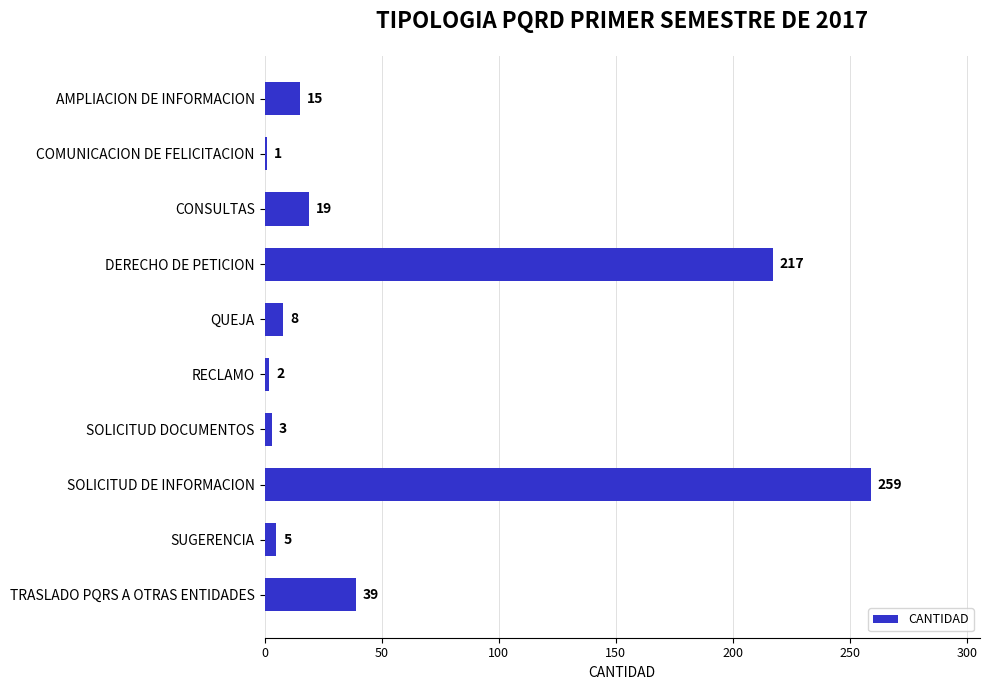

What is the maximum value shown in the chart?

259